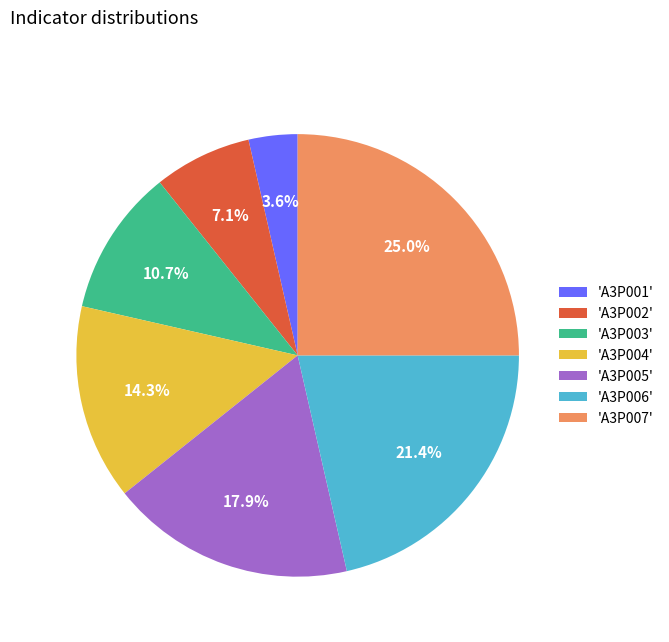

Rank the categories by value from lowest to highest.

'A3P001', 'A3P002', 'A3P003', 'A3P004', 'A3P005', 'A3P006', 'A3P007'